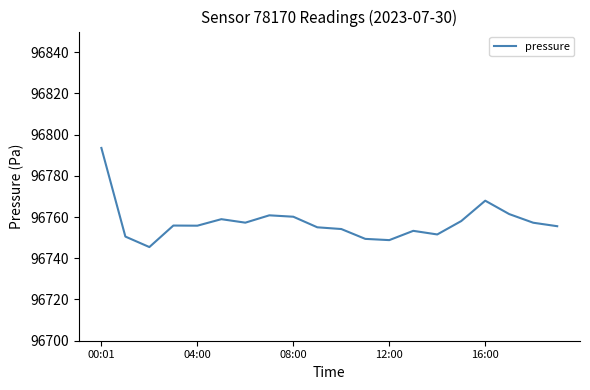

What is the minimum value shown in the chart?

96745.4